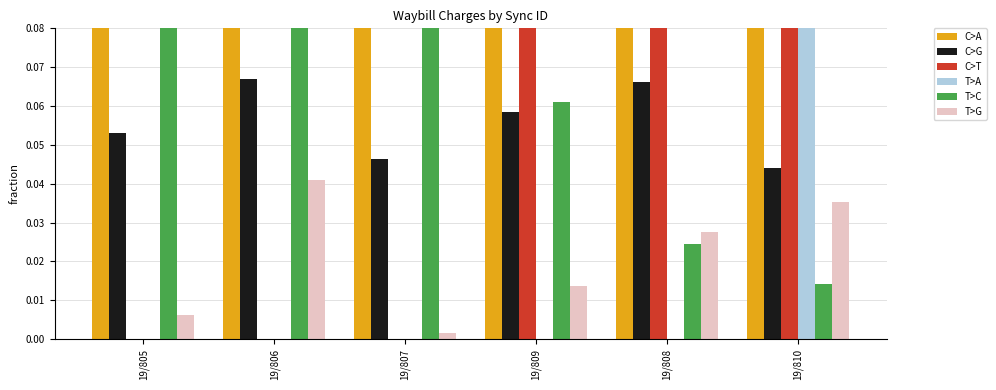

Rank the series at 19/808 from highest to lowest value.

C>A, C>T, C>G, T>G, T>C, T>A